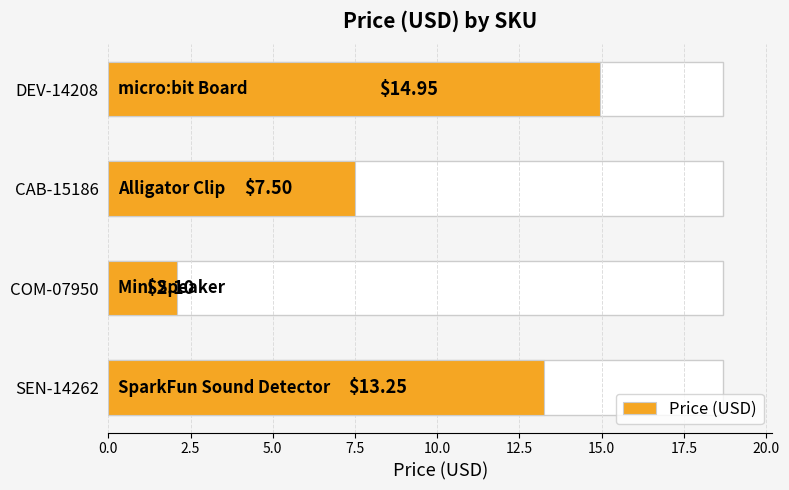

Are the bars horizontal?

Yes